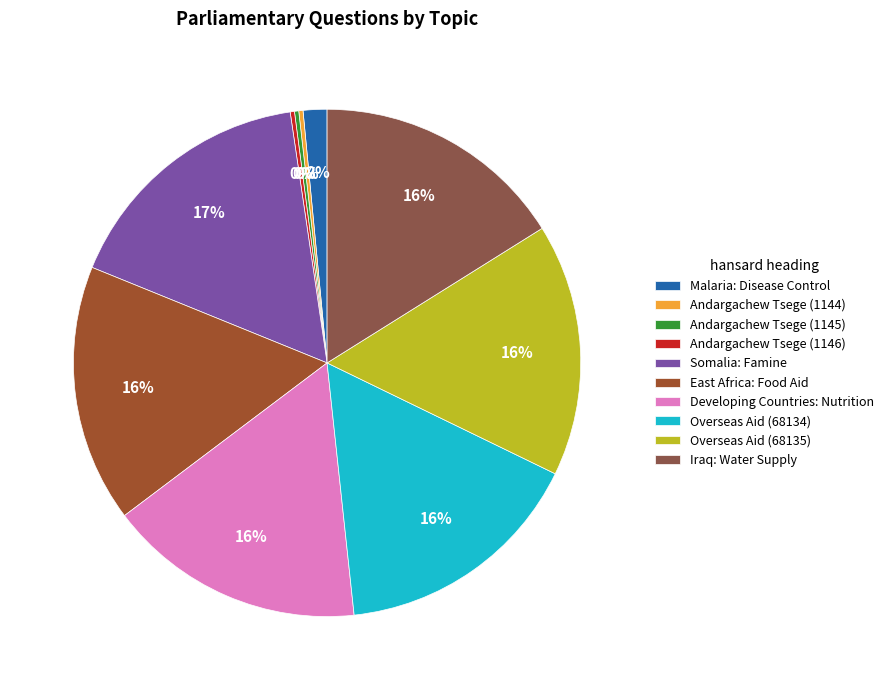

What is the change in value from Andargachew Tsege (1144) to Iraq: Water Supply?

+66995